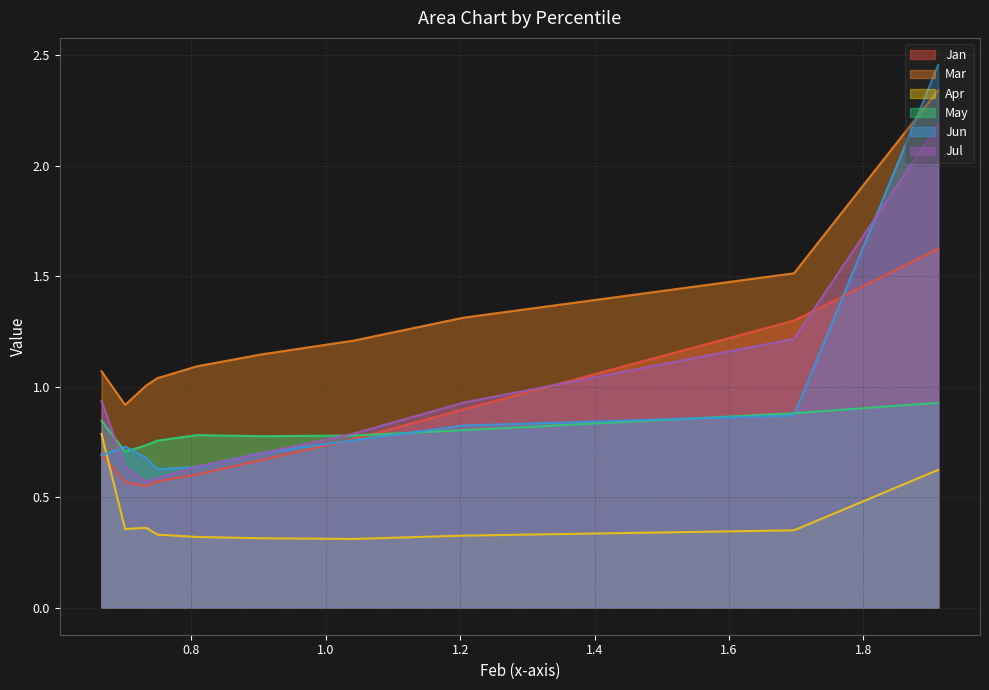

What is the sum of the Mar values at pct95 and pct75?

2.1